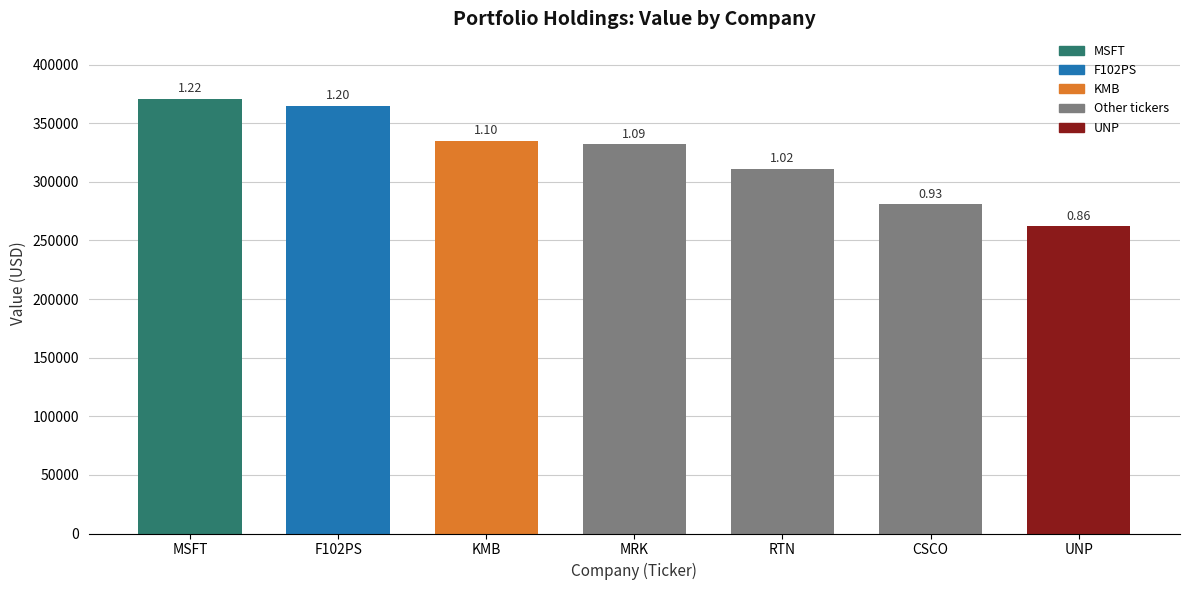

Which has a higher value, F102PS or UNP?

F102PS